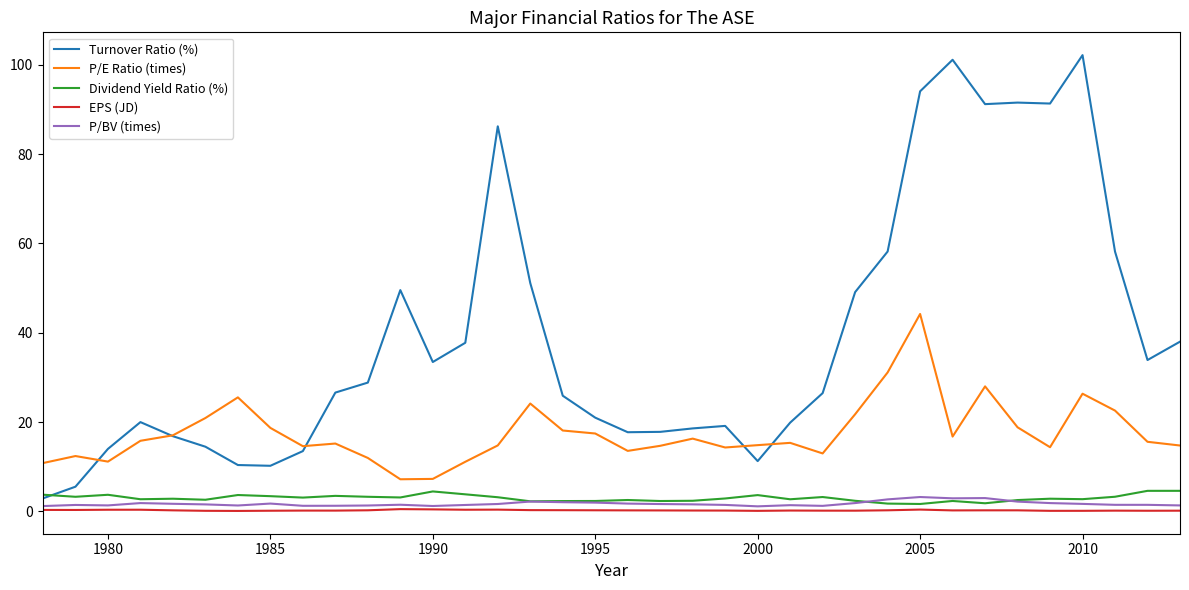

What is the maximum value for EPS (JD)?

0.5